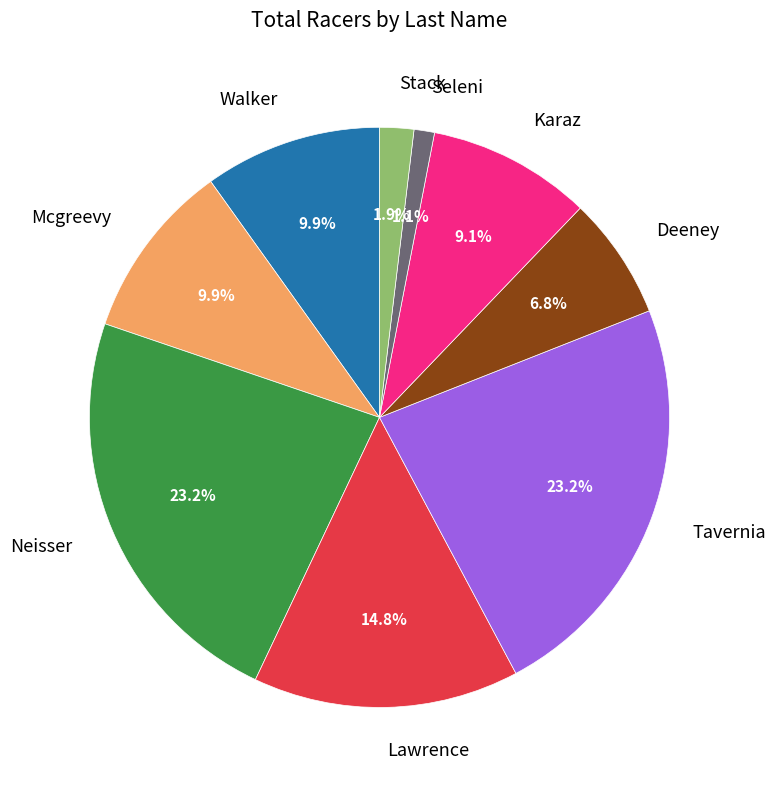

The Seleni slice represents 1% of the pie. True or false?

True